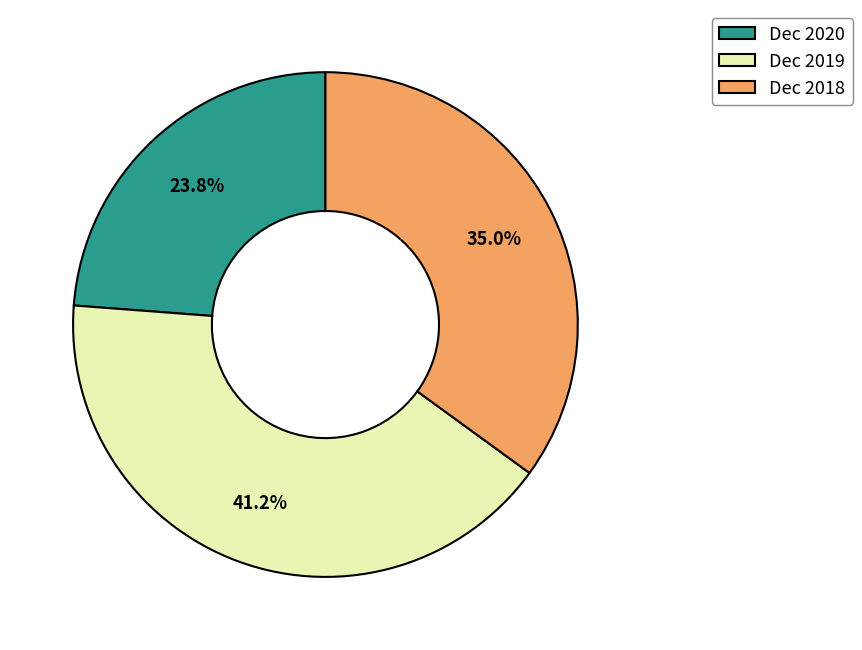

To the nearest percent, what portion does Dec 2020 represent?

24%